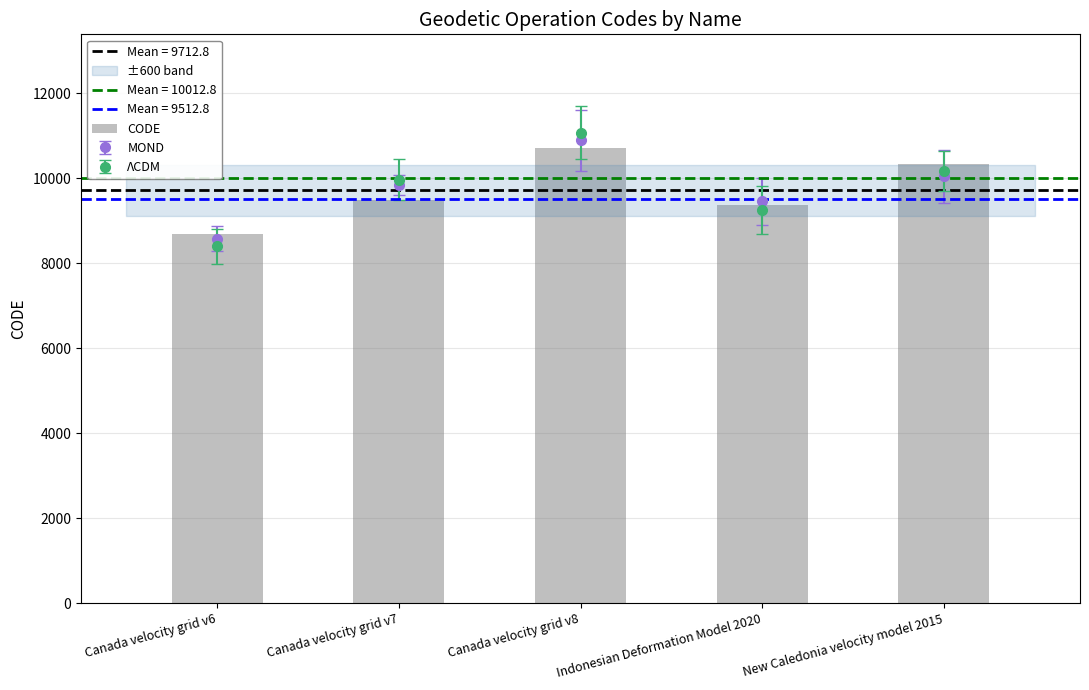

What is the minimum value shown in the chart?

8676